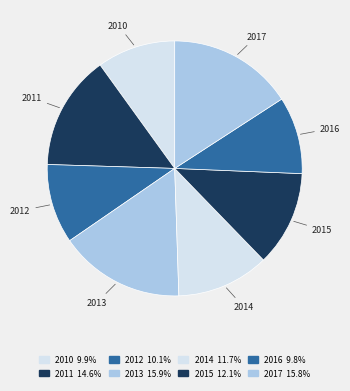

The 2013 slice represents 16% of the pie. True or false?

True